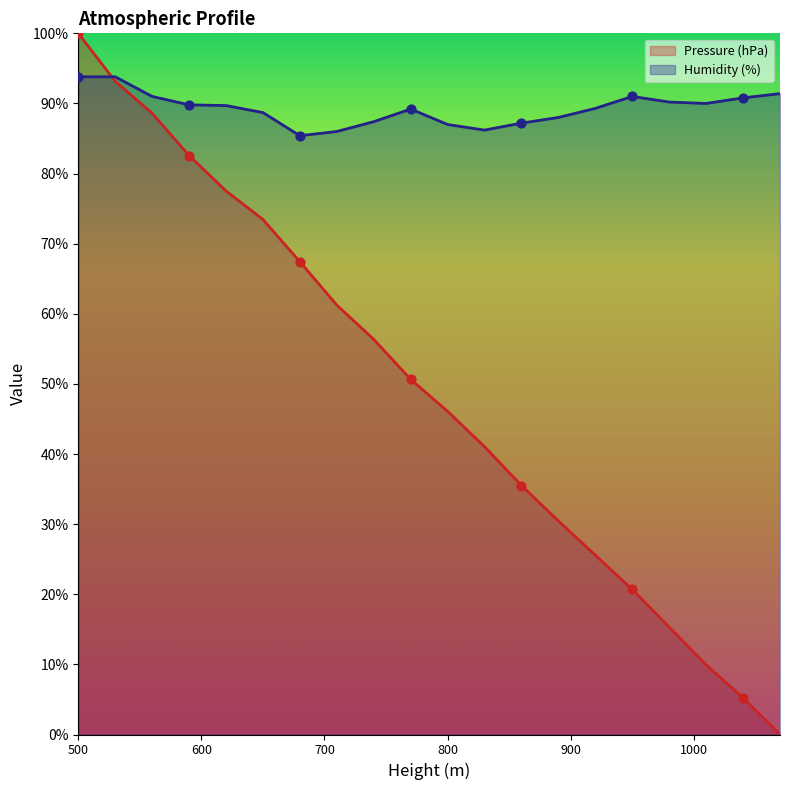

Is the value of Pressure (hPa) at 830 greater than the value of Humidity (%) at 590?

No